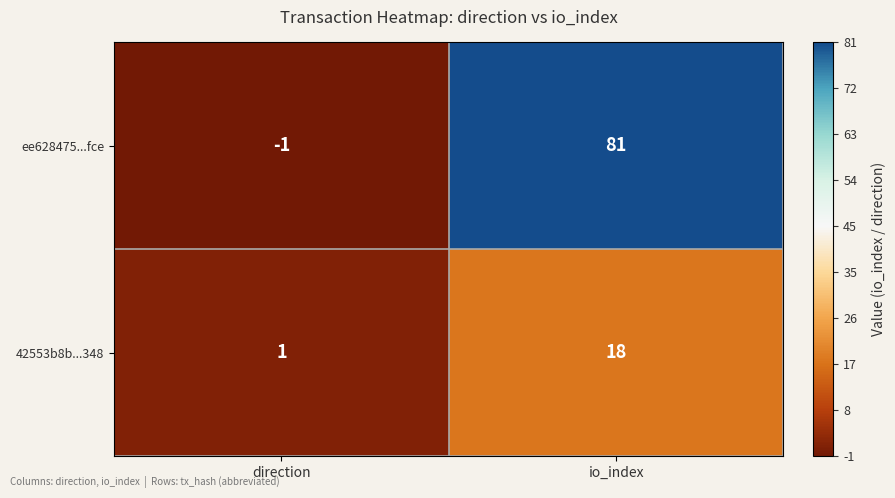

At how many categories does at least one series exceed 55?

1